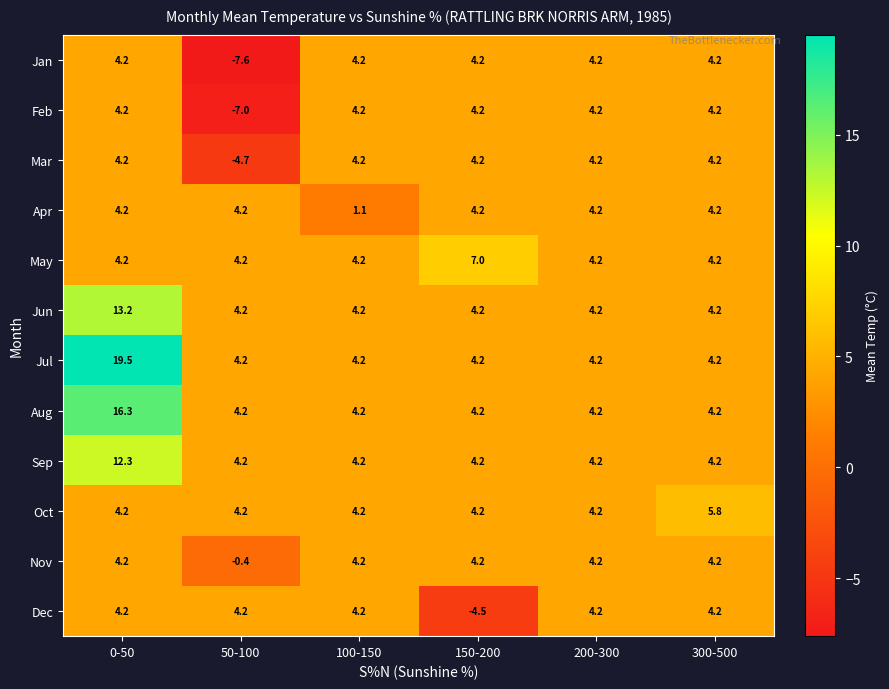

At which label does Oct reach its peak?

300-500